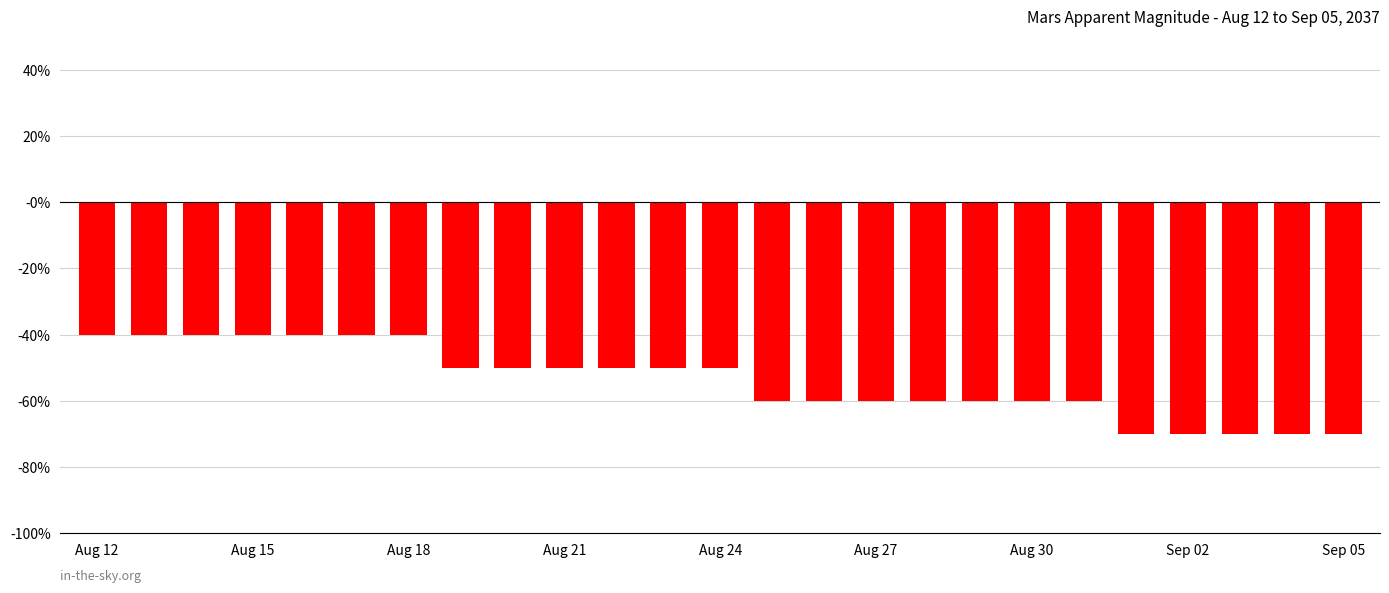

Are the bars horizontal?

No